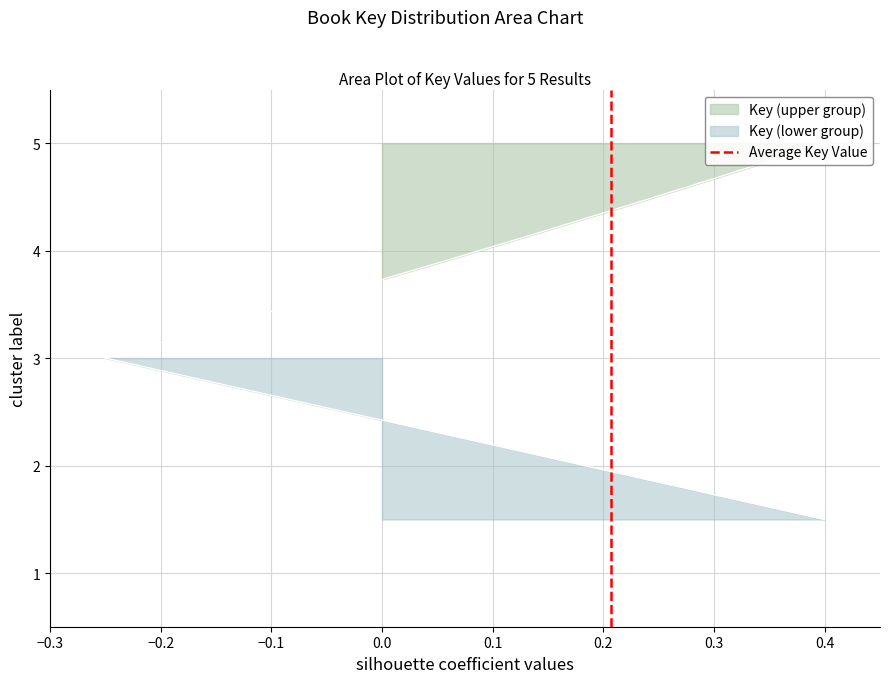

What is the value of the 2nd point from the left?

1